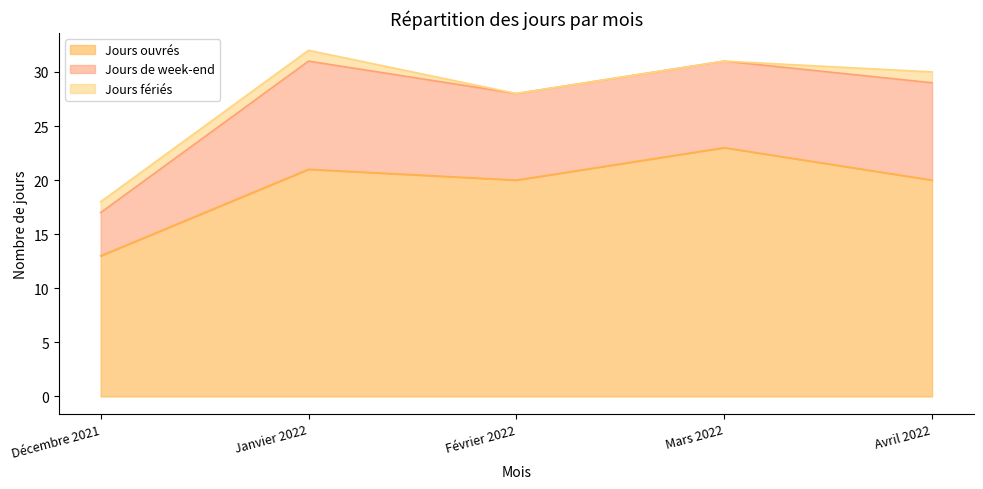

At which category is the sum across all series the highest?

Janvier 2022